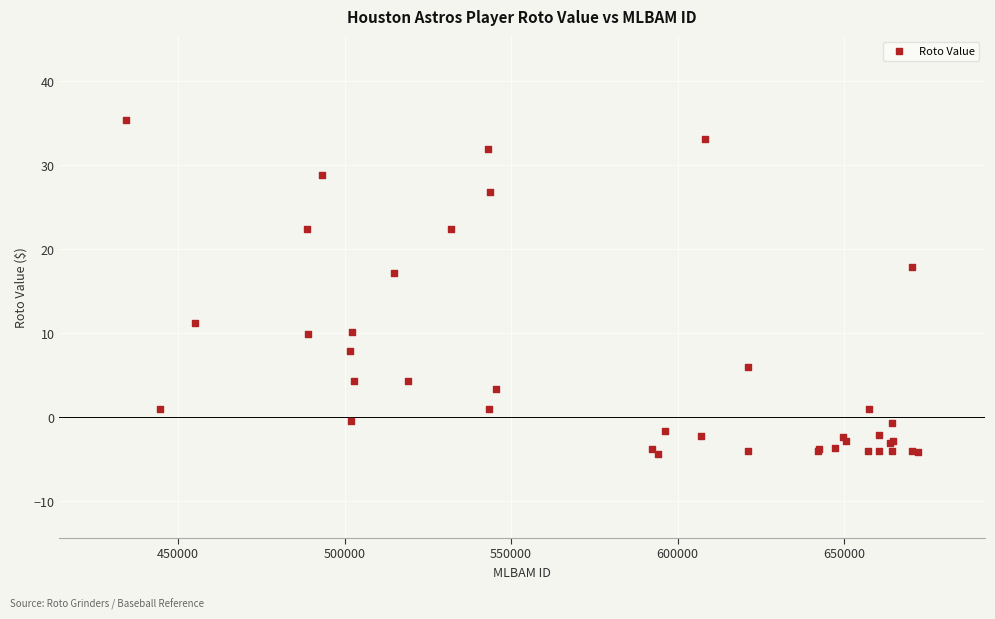

What Y value in the scatter plot is closest to 15?

17.2